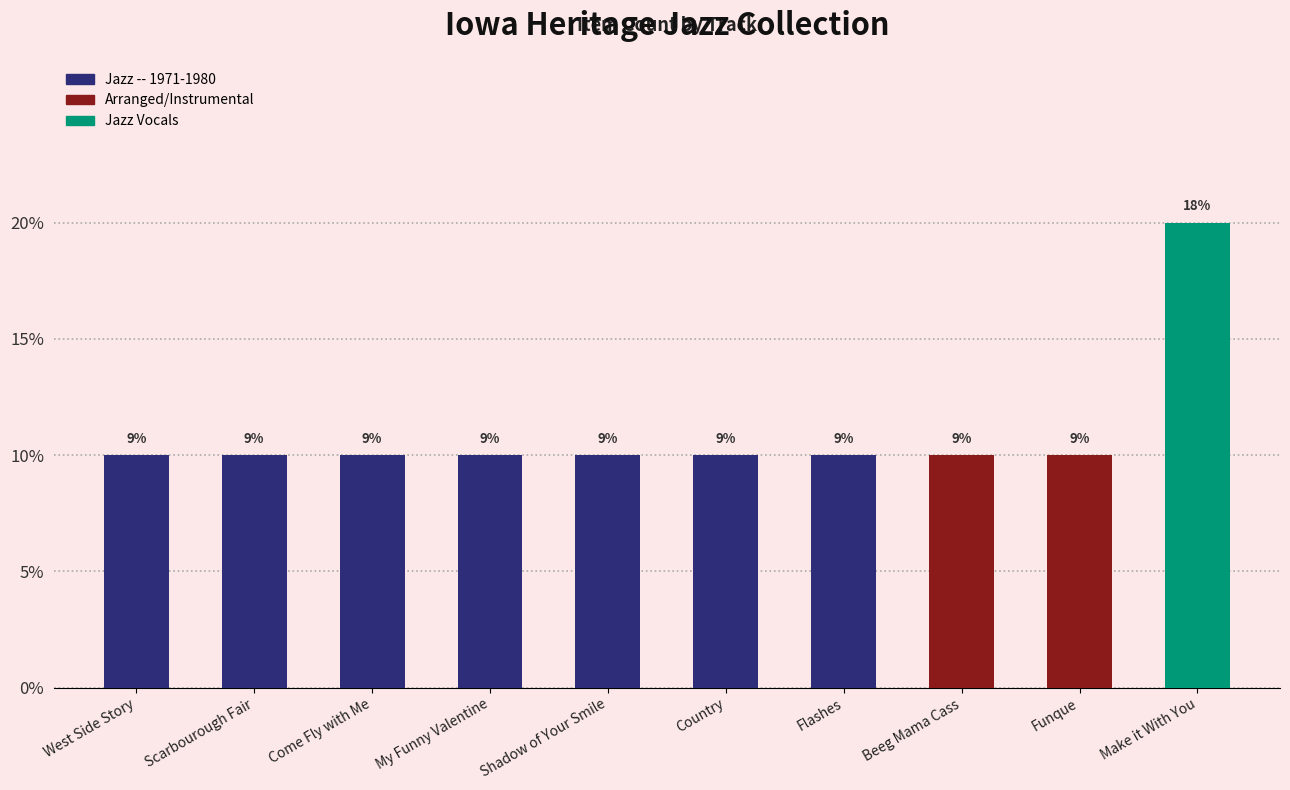

Where is the data nearest to the value 1?

West Side Story